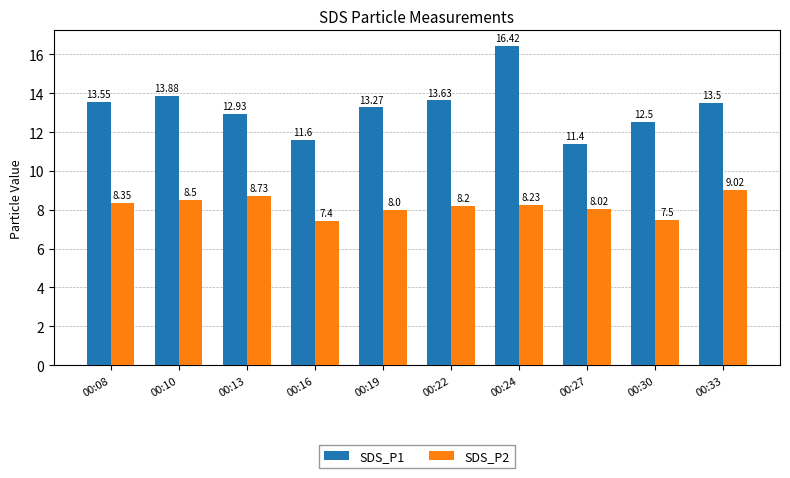

What is the difference between the second highest and second lowest values in the SDS_P1 series?

2.3